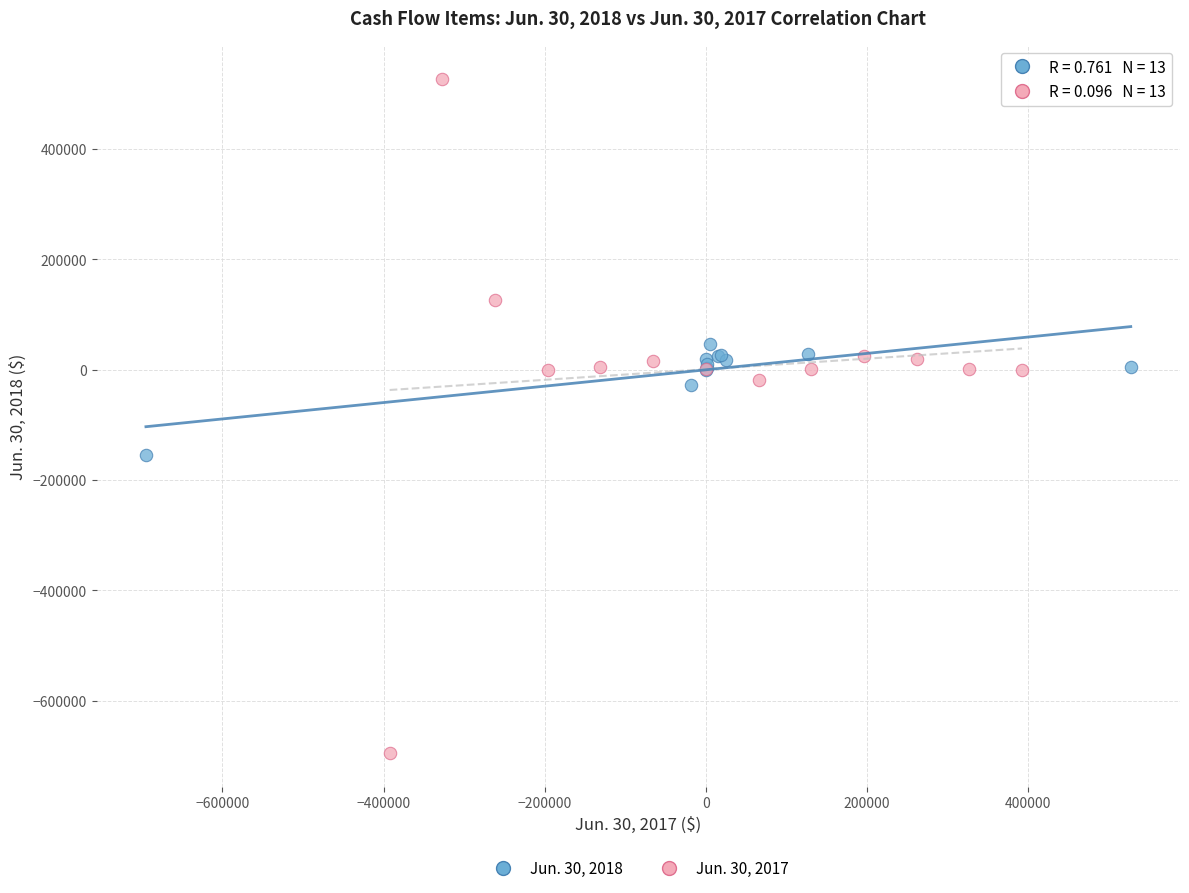

Which series reaches the minimum Y coordinate?

Jun. 30, 2017